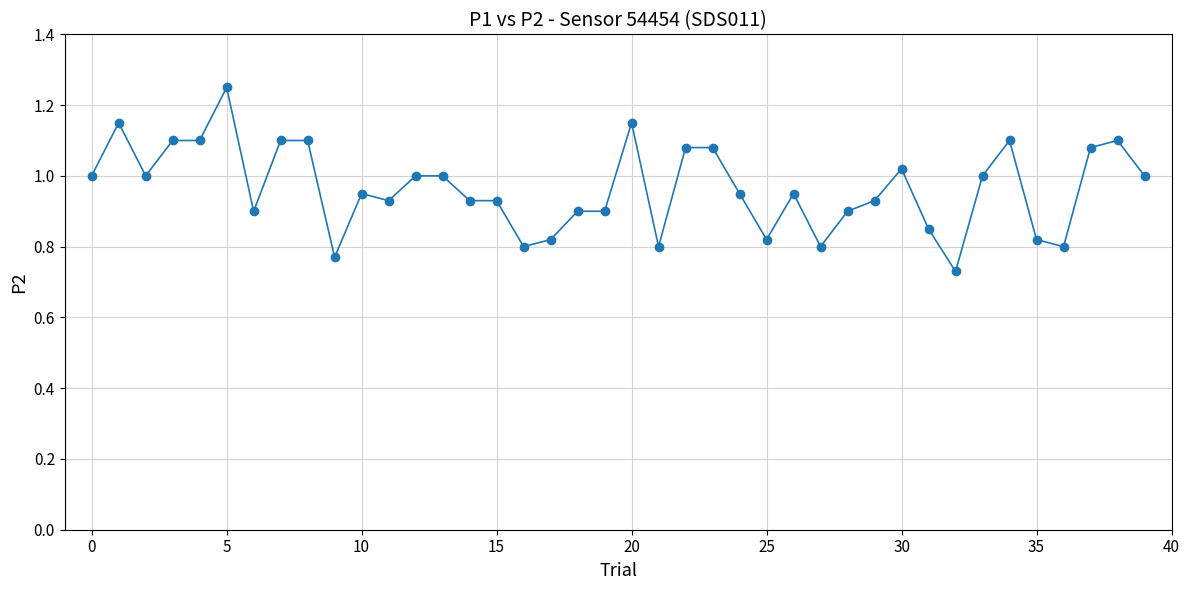

True or false: there are more than 1 points higher than both neighbors.

True